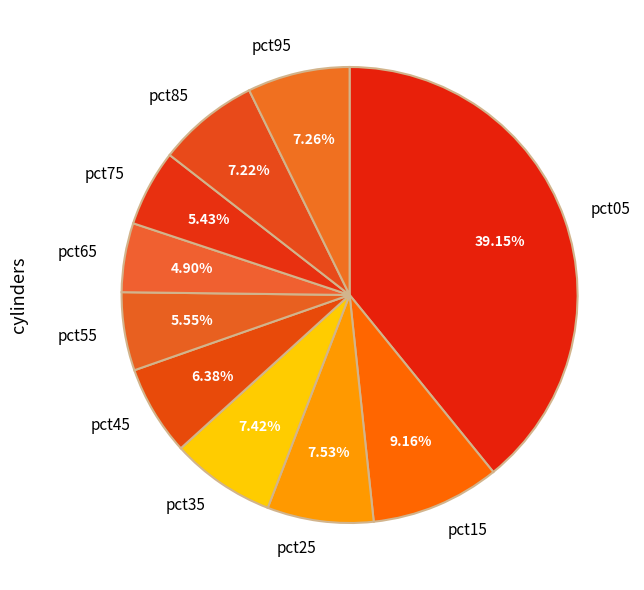

Is there a majority slice in this chart?

No